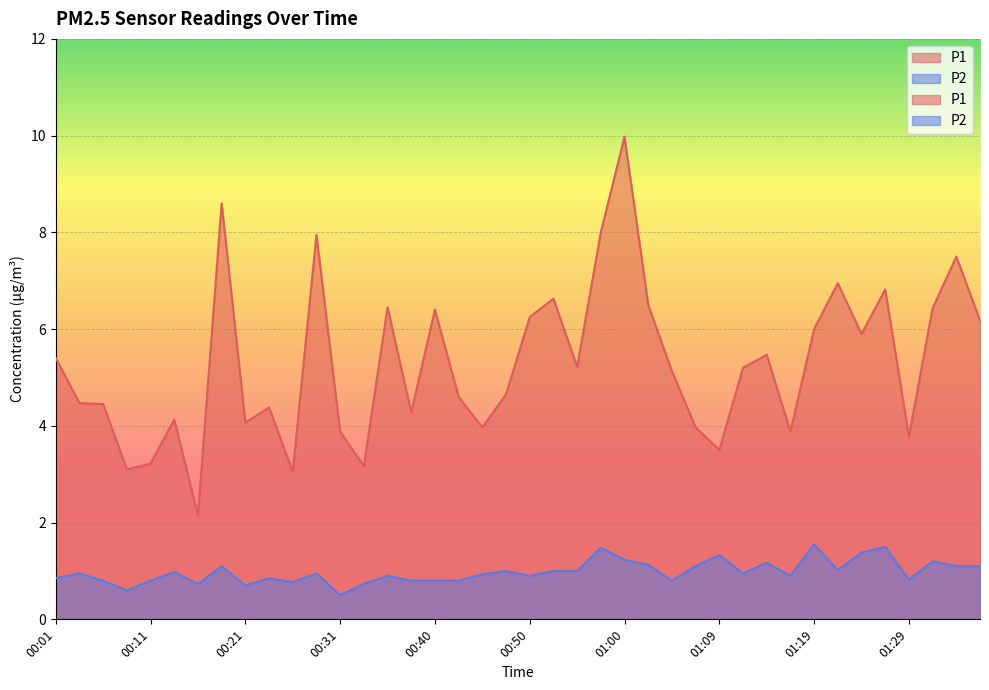

How many distinct data groups are displayed?

2